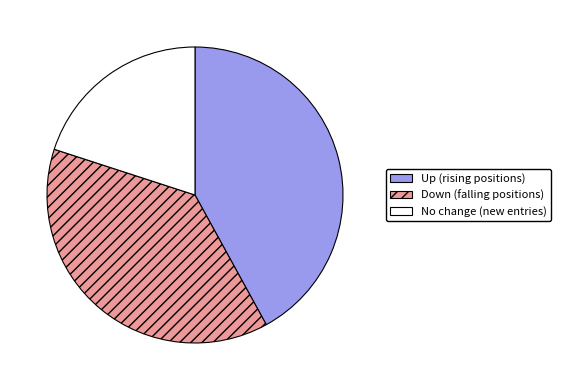

Does any single category account for the majority?

No